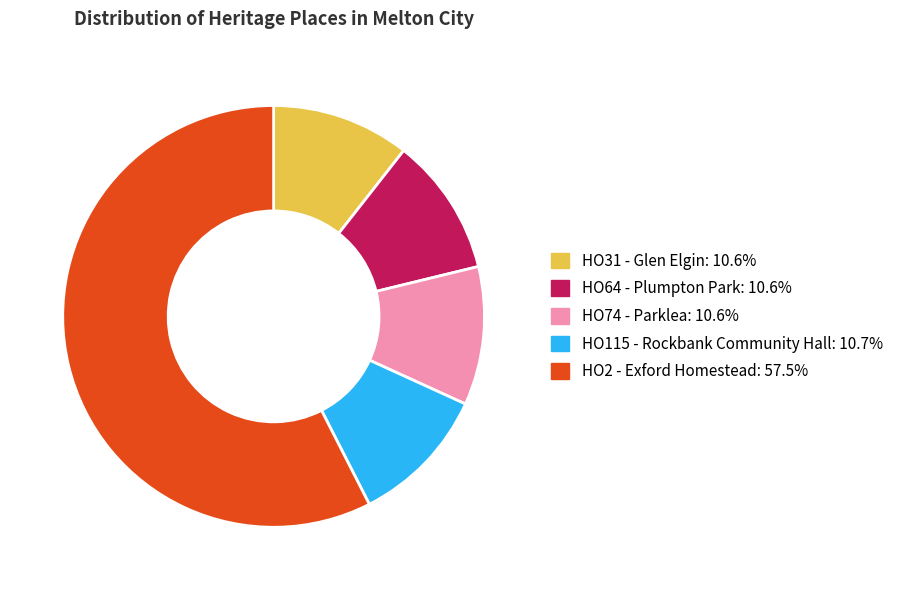

What is the majority slice?

HO2 - Exford Homestead